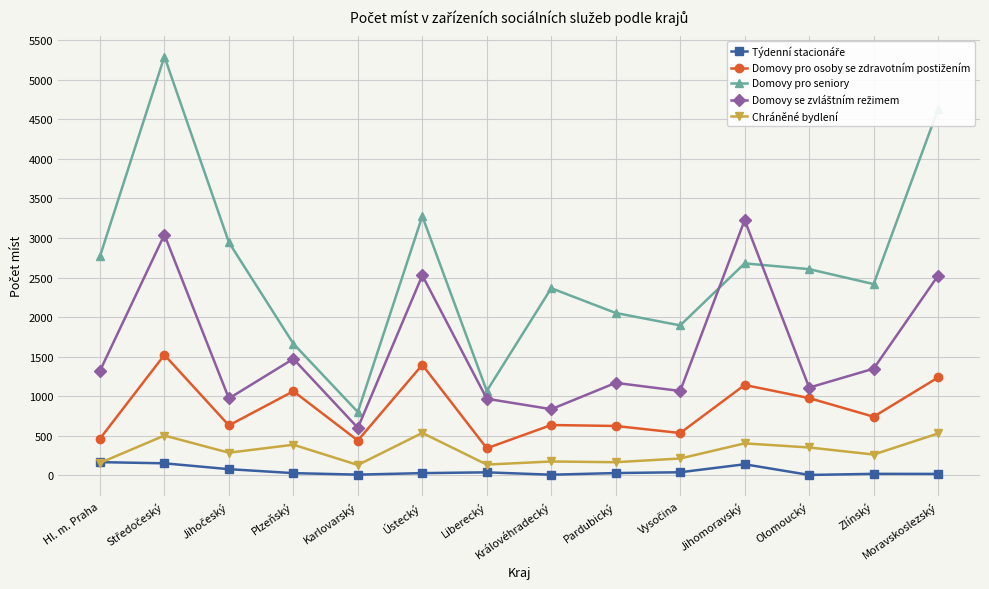

At how many categories does at least one series exceed 1955?

10